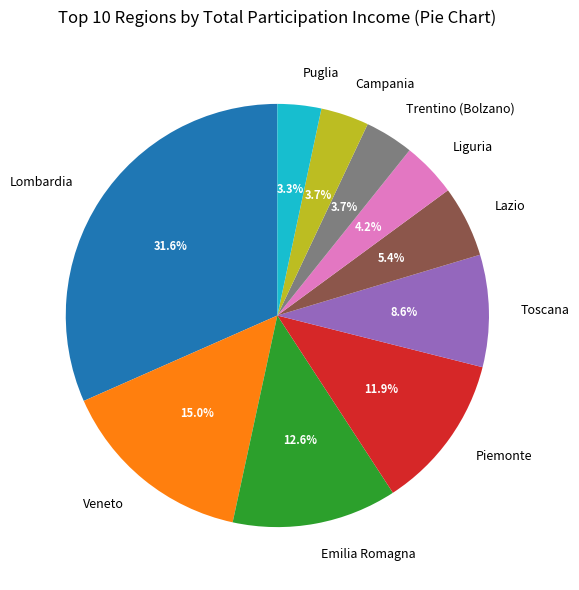

To the nearest percent, what is the average slice percentage?

10%